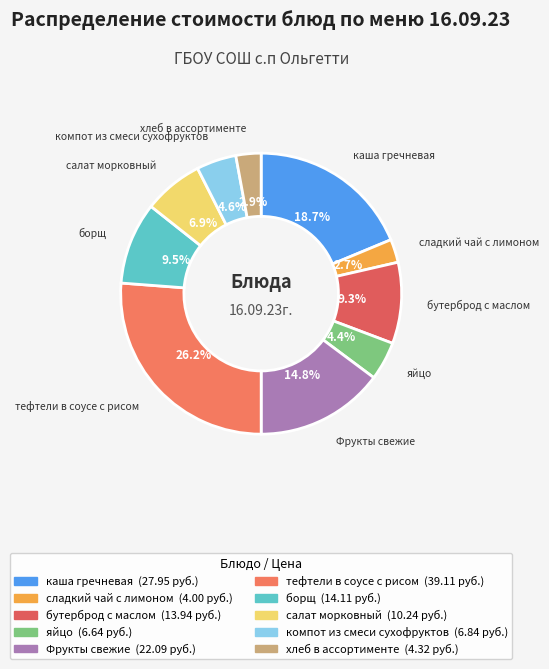

How many slices are in this pie chart?

10